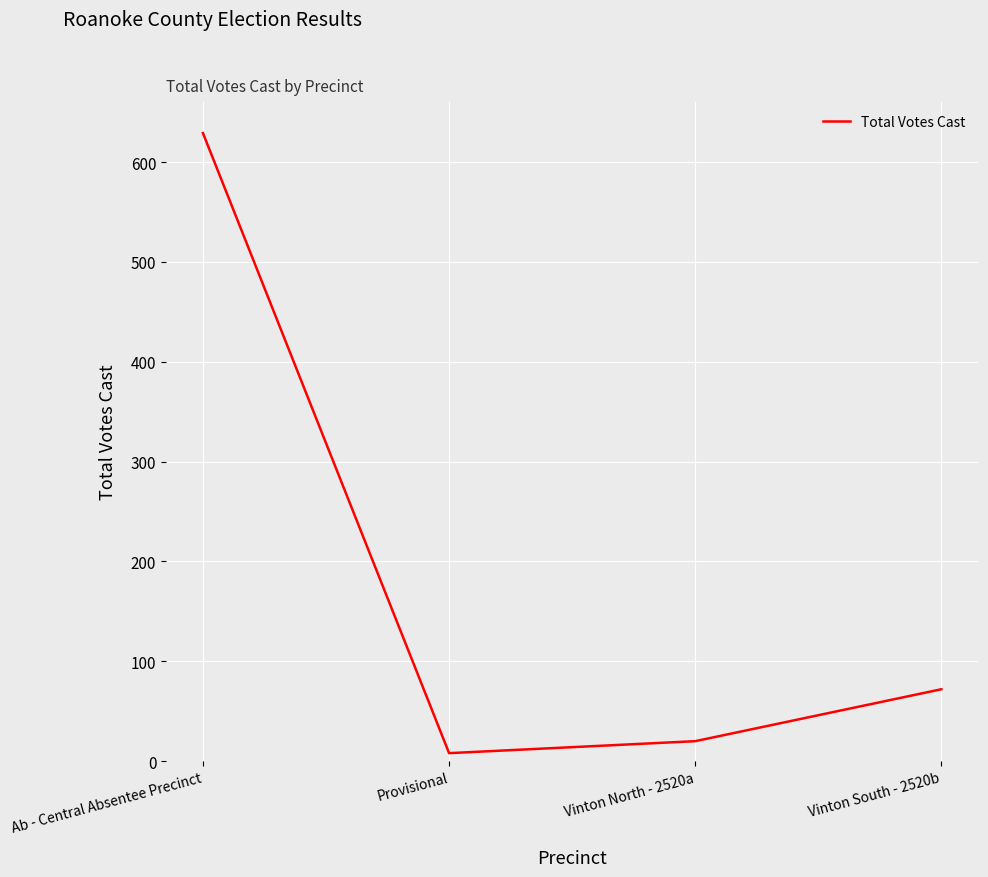

Which label corresponds to the smallest value in the chart?

Provisional